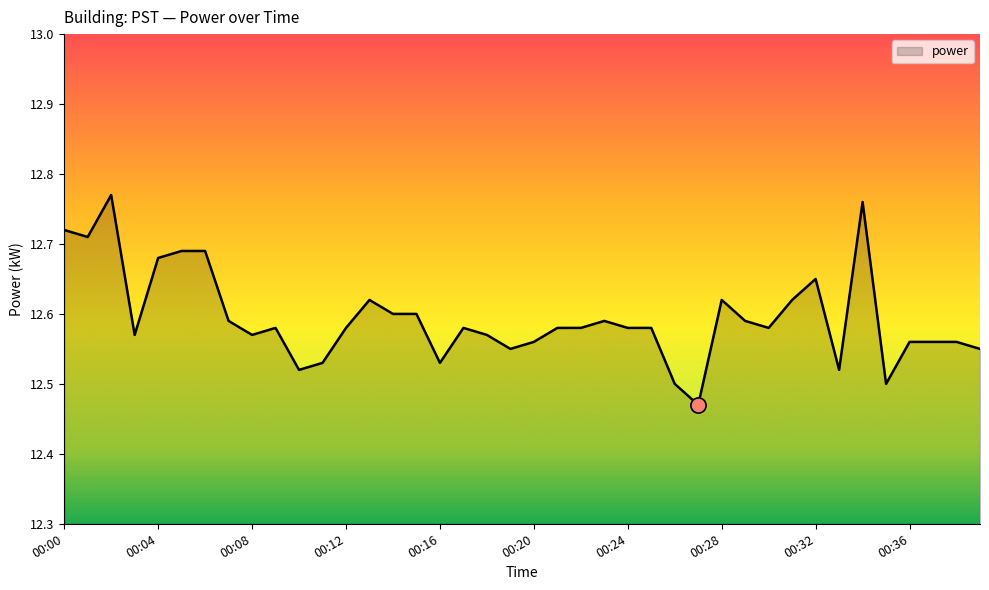

What is the difference between the maximum and minimum values?

0.3